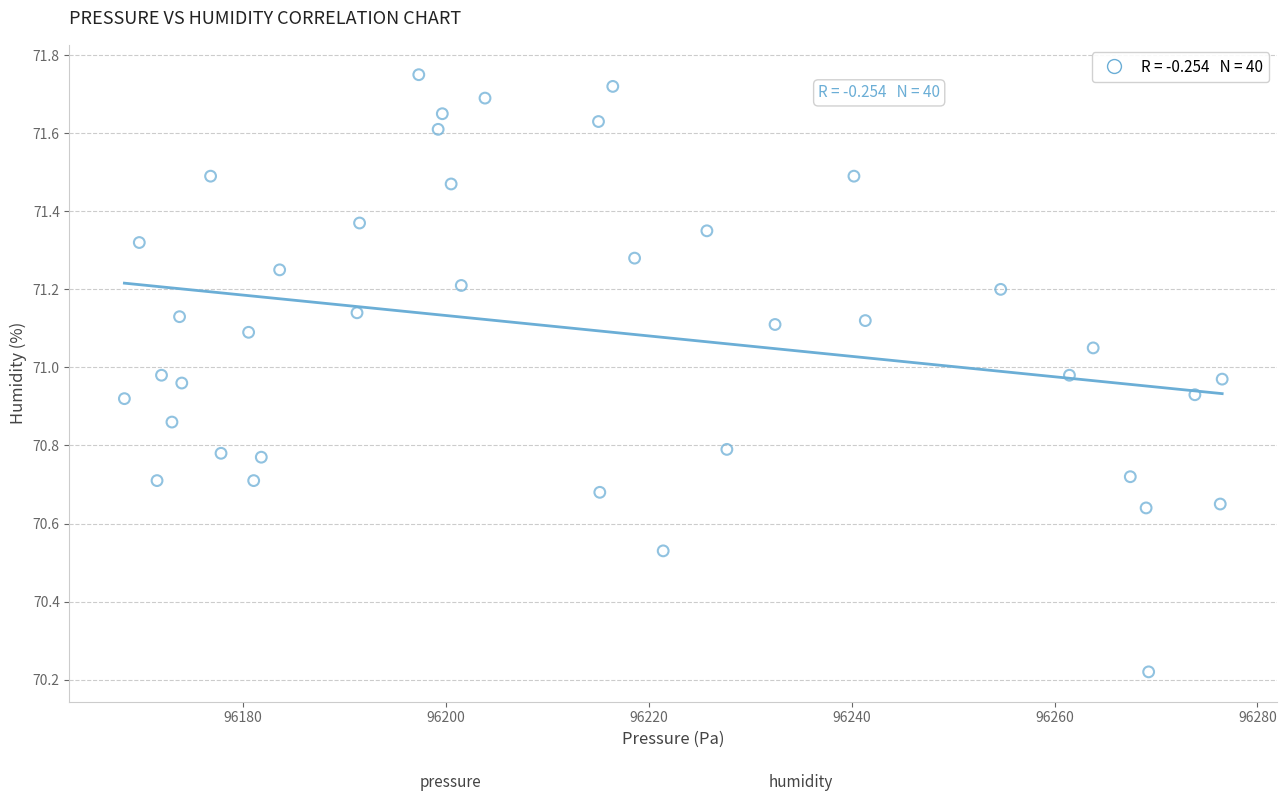

What is the range of X values (max minus min)?

108.2